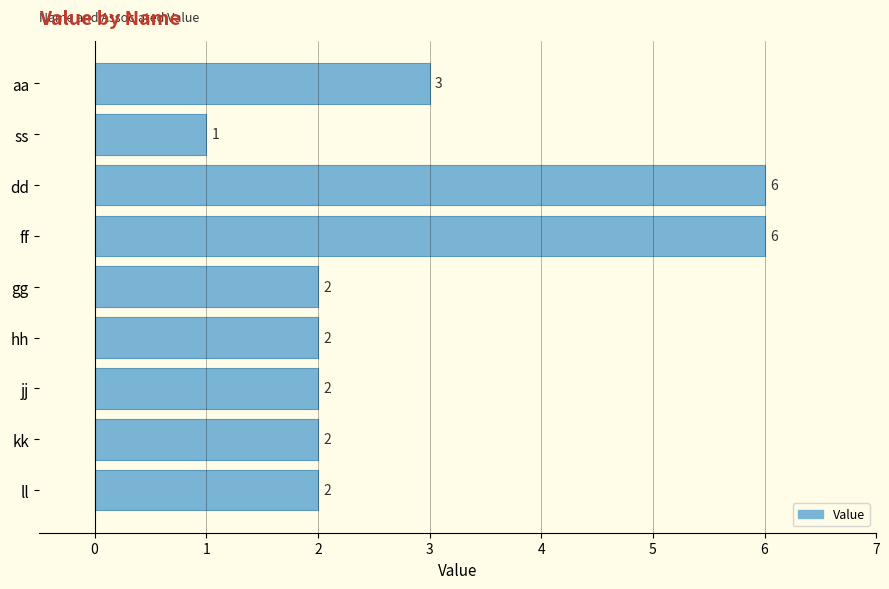

The value at kk is 1. True or false?

False